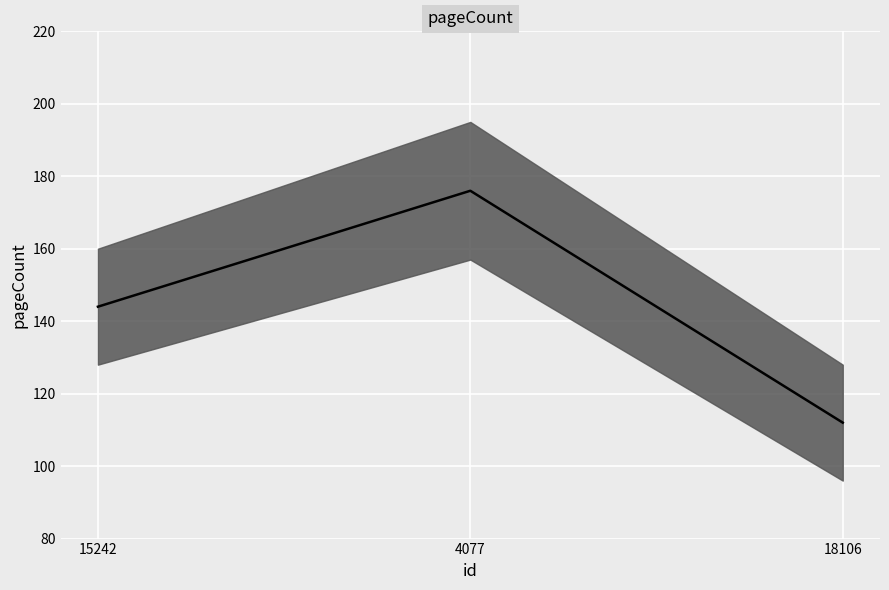

How many lines are shown in the chart?

1